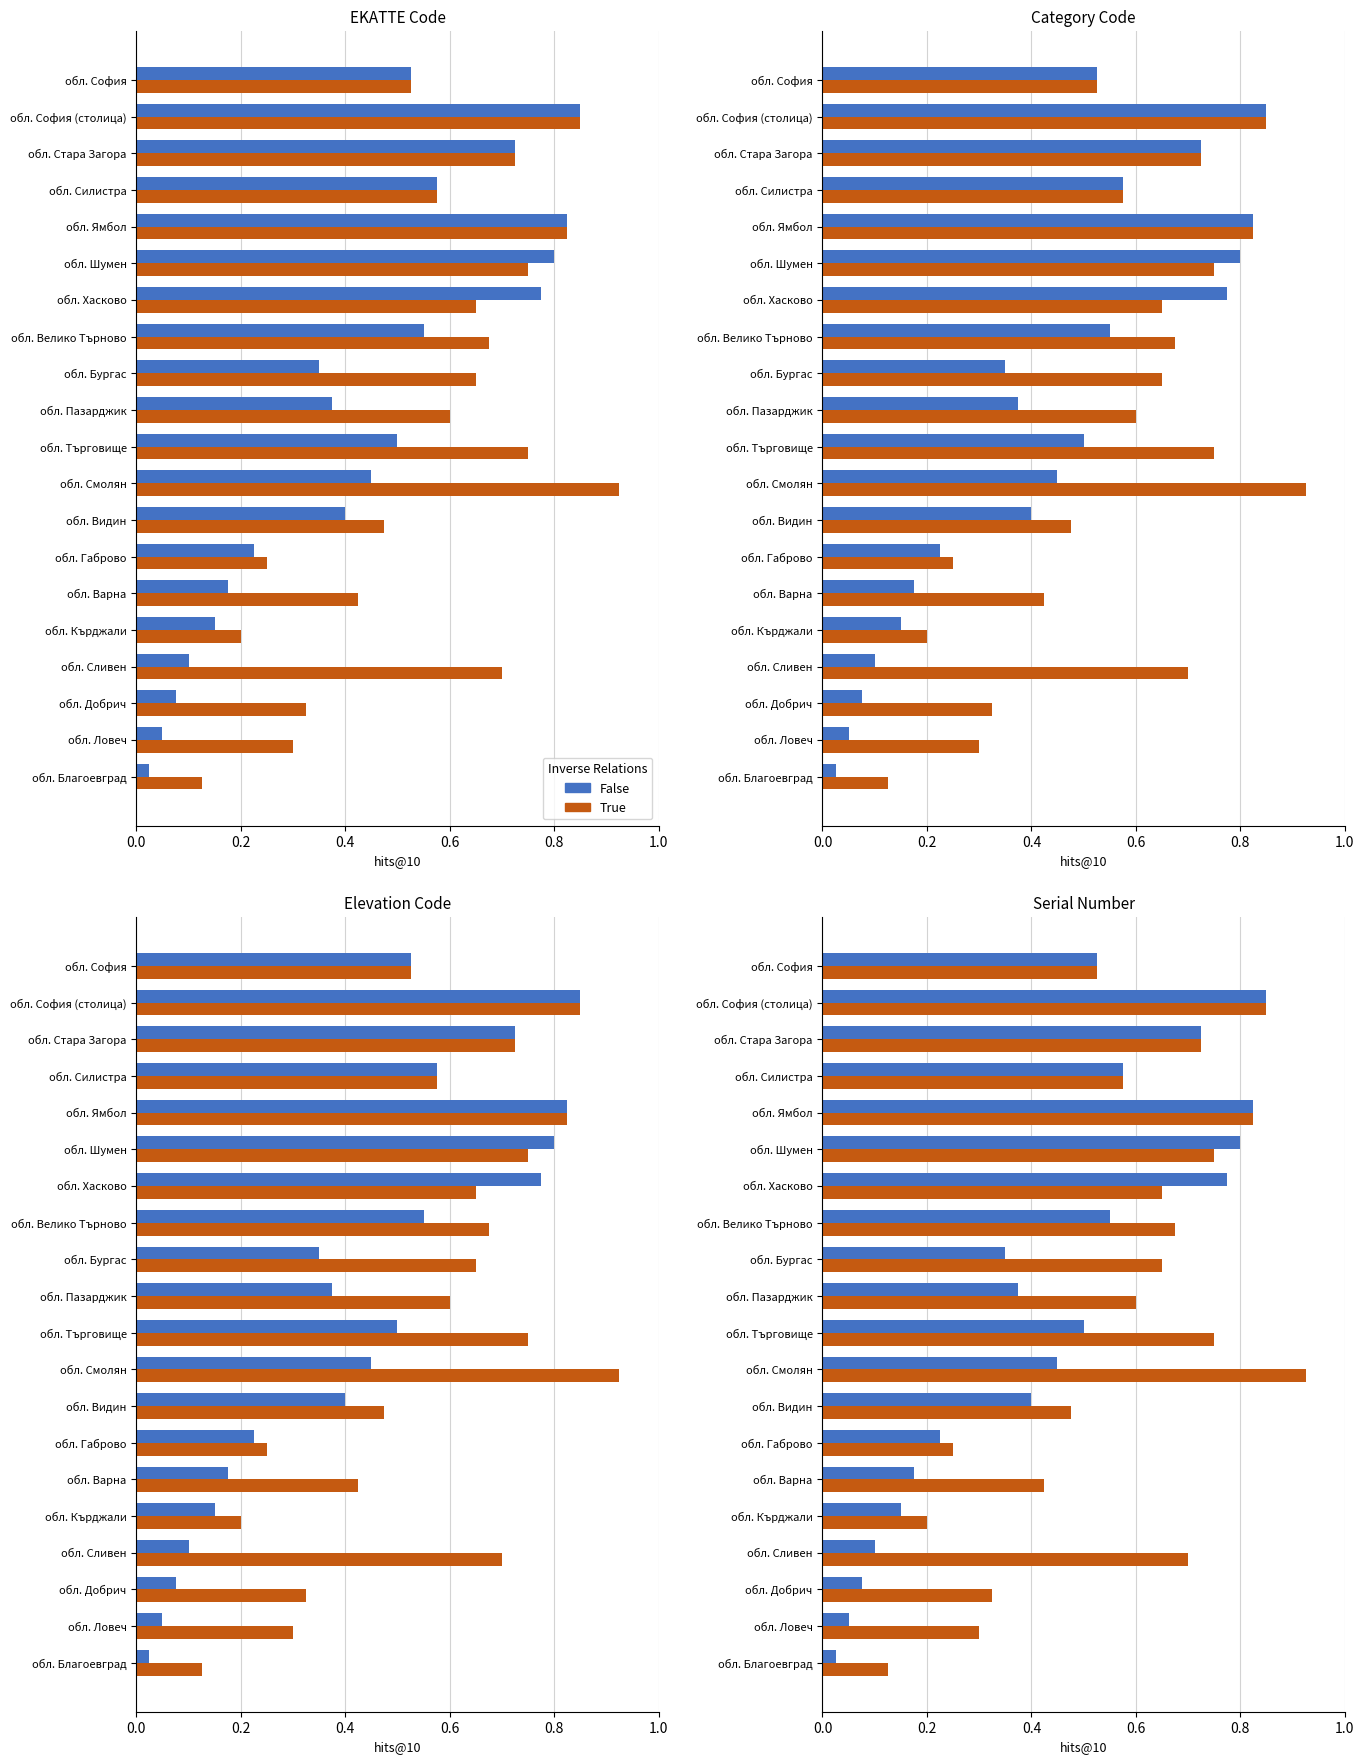

How many groups of bars are there?

20